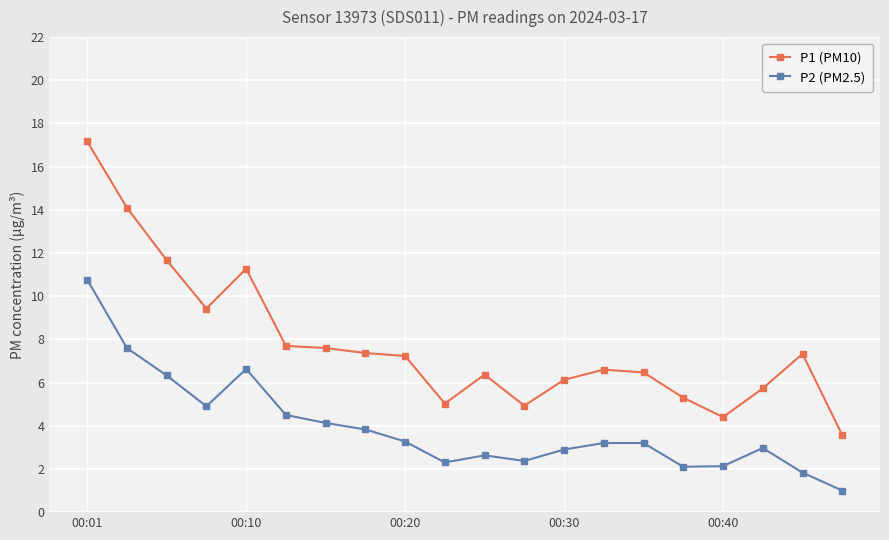

What is the minimum value for P2 (PM2.5)?

1.0